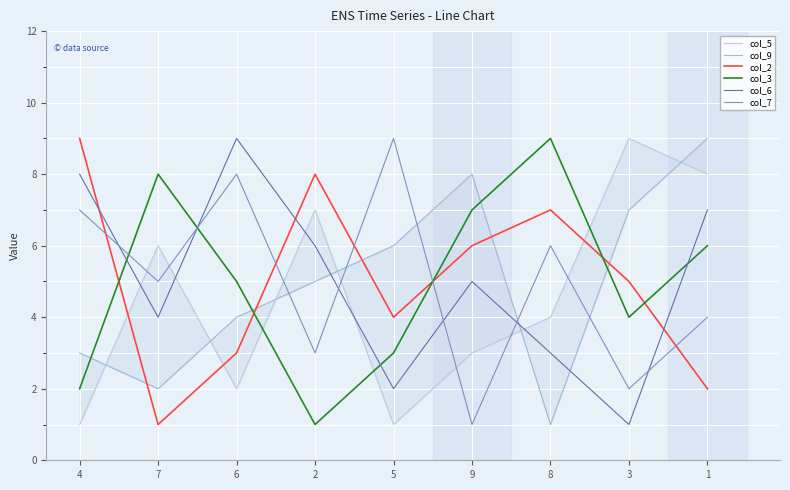

Which series has the widest spread of values?

col_5